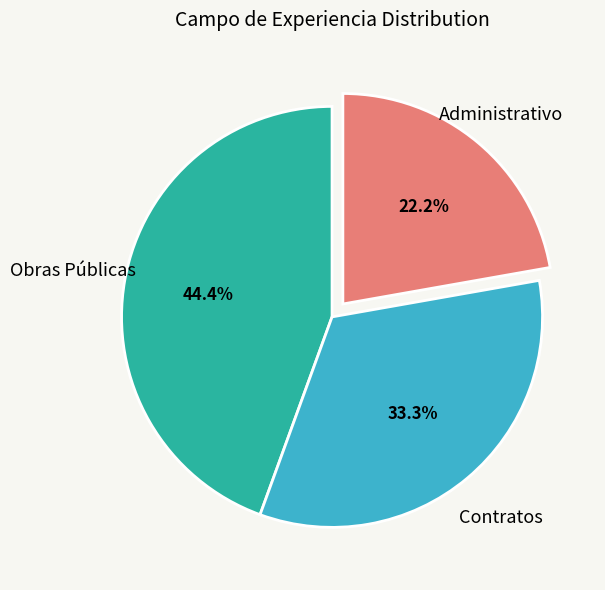

Is Obras Públicas the majority of the pie?

No